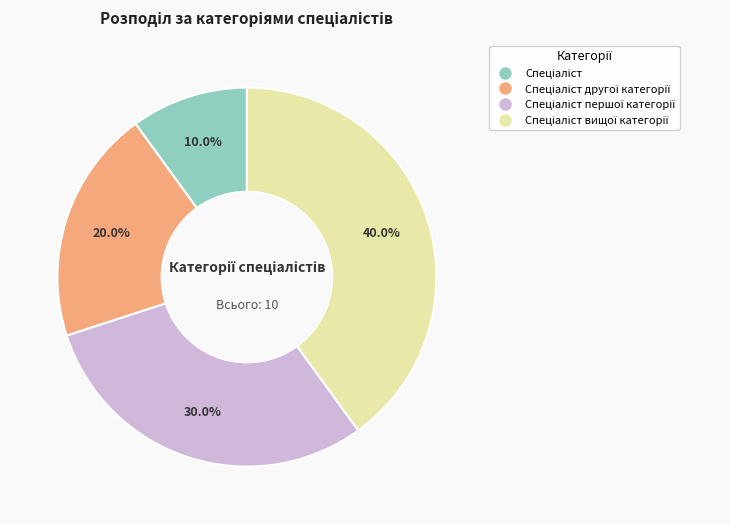

Does any single category account for the majority?

No